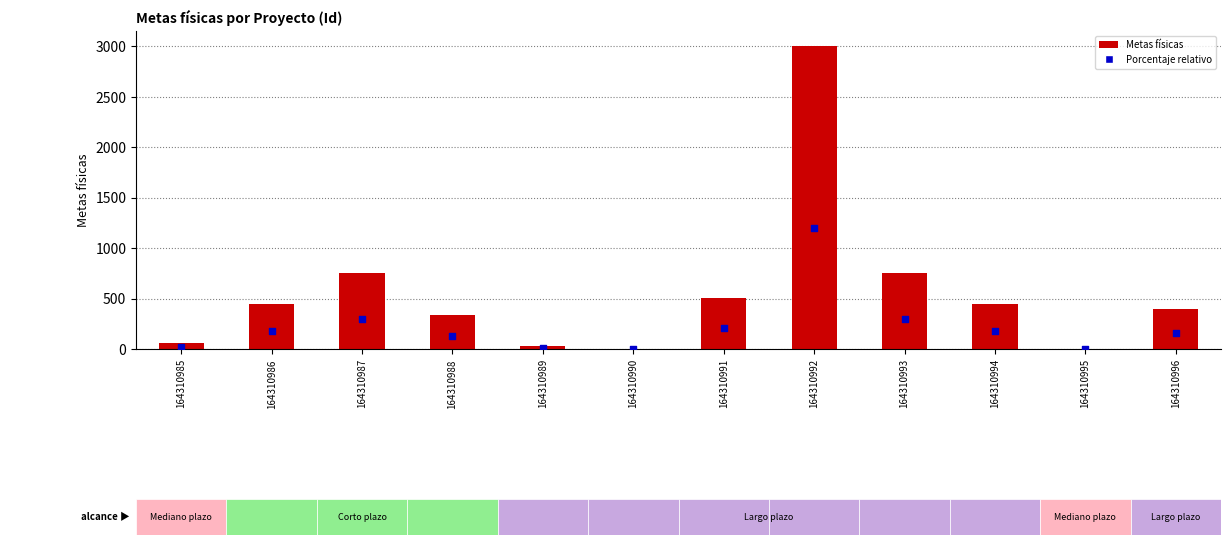

Which series reaches the minimum Y coordinate?

Metas físicas